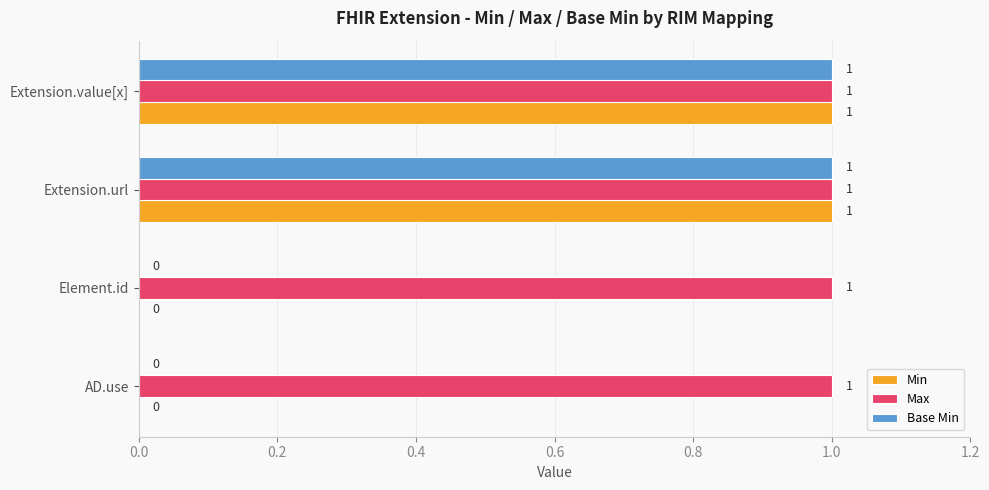

What is the sum of all Max values?

4